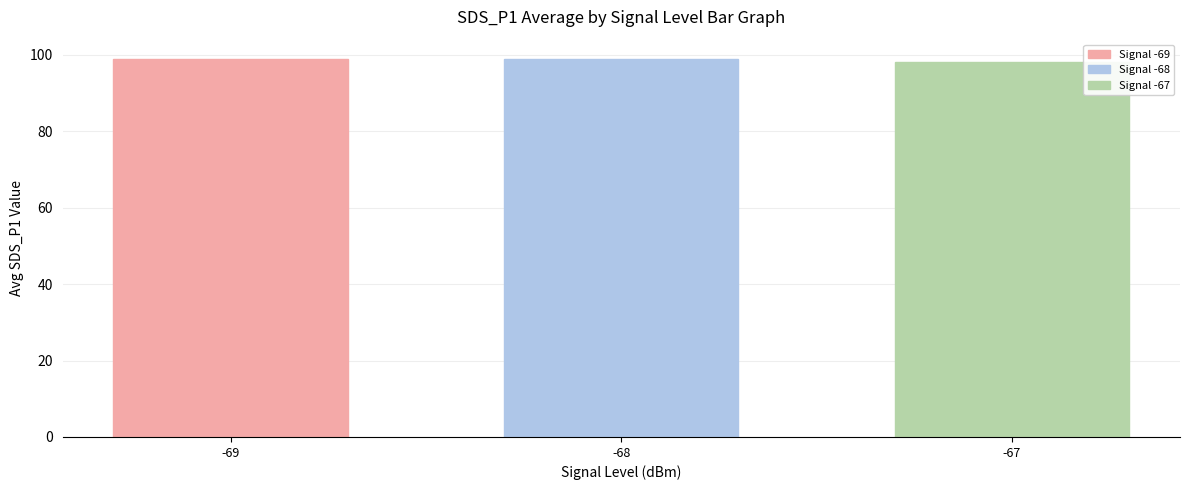

Are the bars horizontal?

No